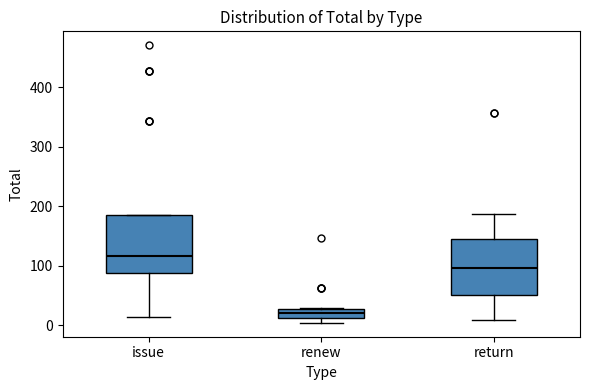

Where is the upper edge of the box for renew on the y-axis? The values are not printed on the chart, so give them approximately, as read against the axis.

30